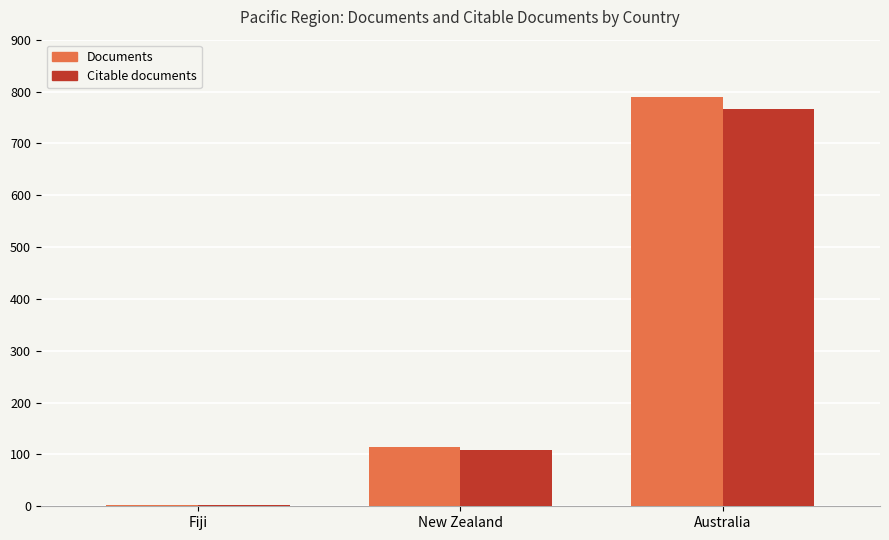

Is the value of Citable documents at New Zealand greater than the value of Documents at Fiji?

Yes